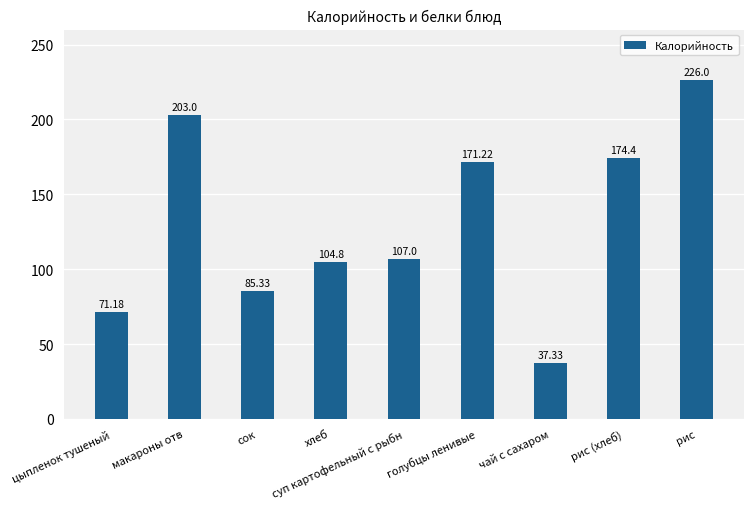

What is the label of the 1st bar from the right?

рис